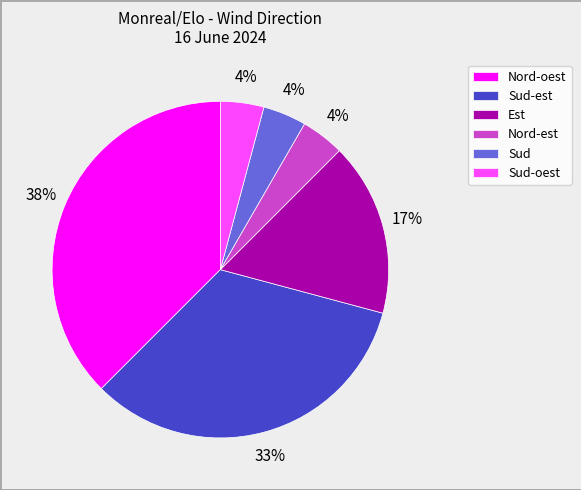

What percentage is the Sud slice, to the nearest percent?

4%